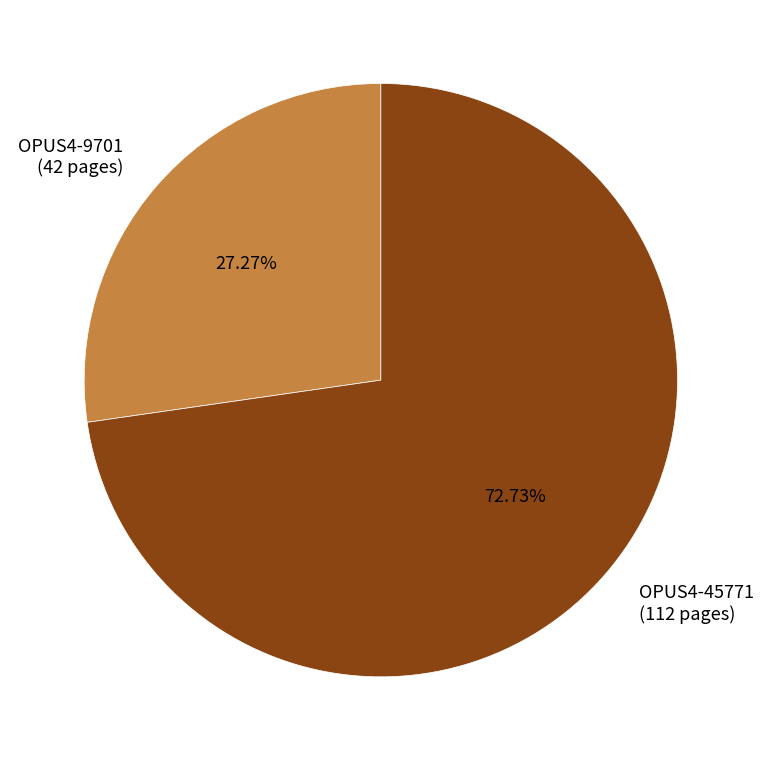

What is the ratio of the value at OPUS4-9701 (42 pages) to the value at OPUS4-45771 (112 pages)?

0.4